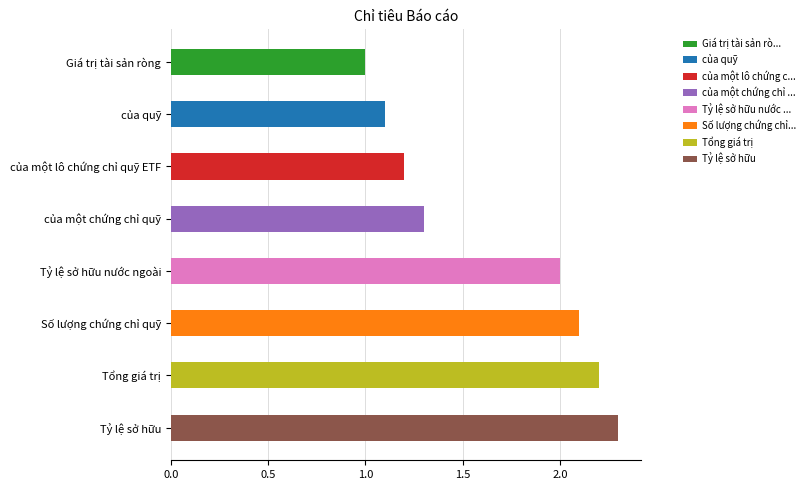

Are the bars horizontal?

Yes